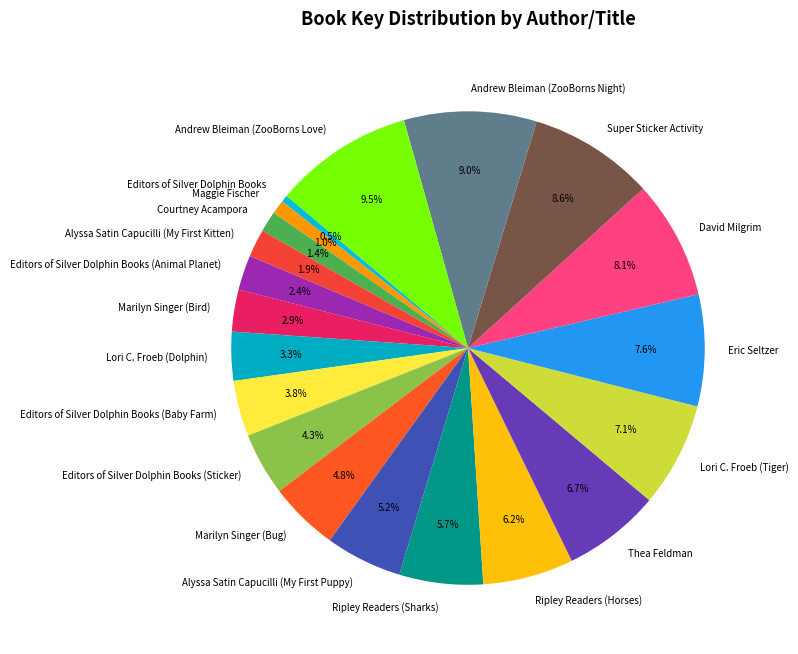

Which has a higher value, Editors of Silver Dolphin Books (Baby Farm) or Eric Seltzer?

Eric Seltzer